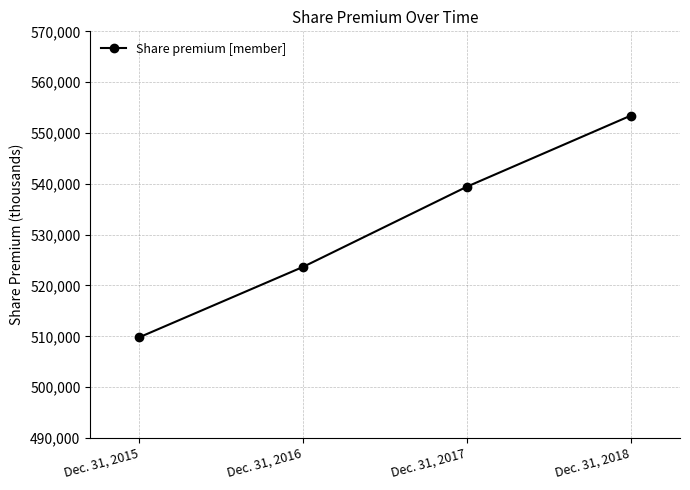

How many lines are shown in the chart?

1